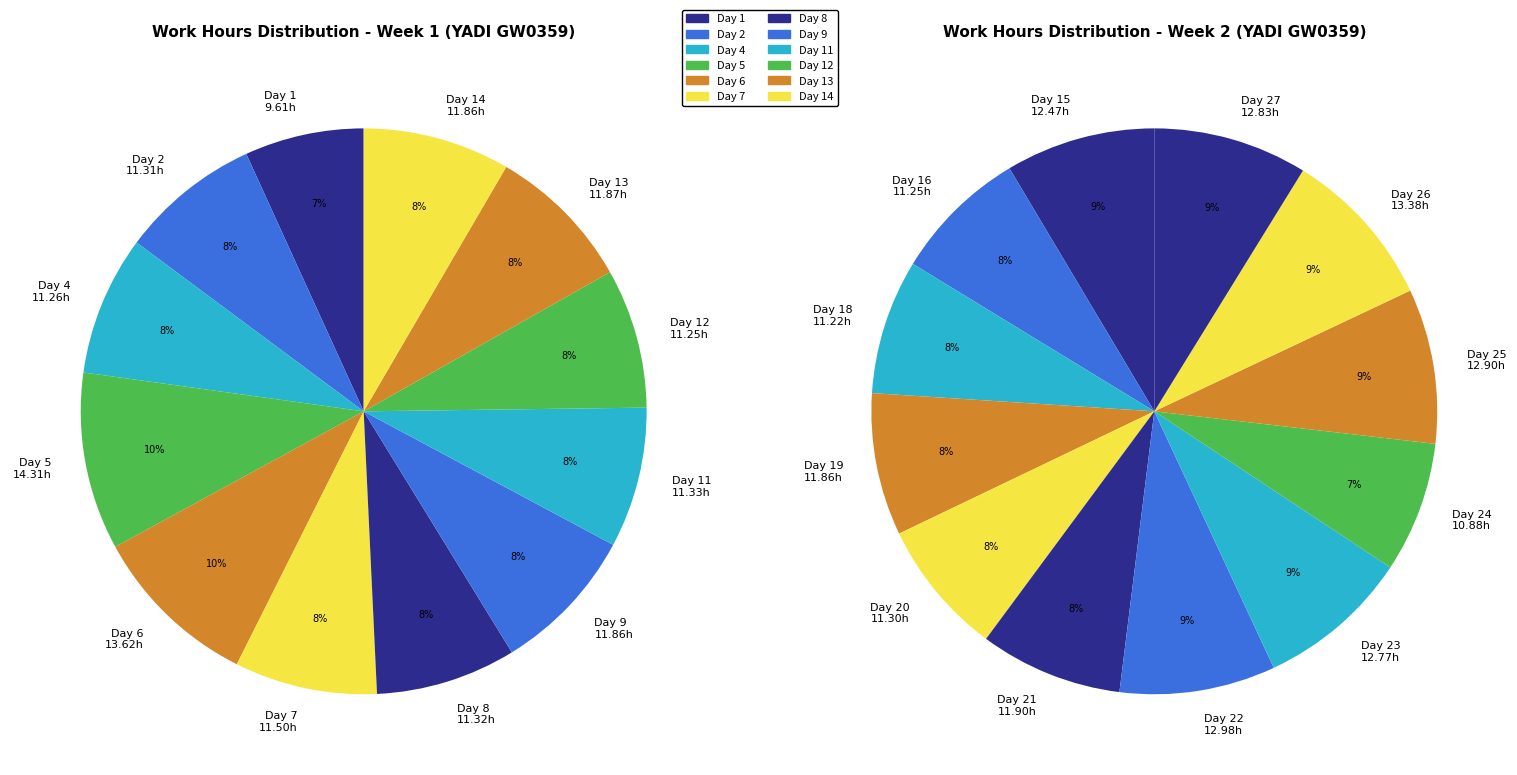

How many segments does this pie chart have?

24